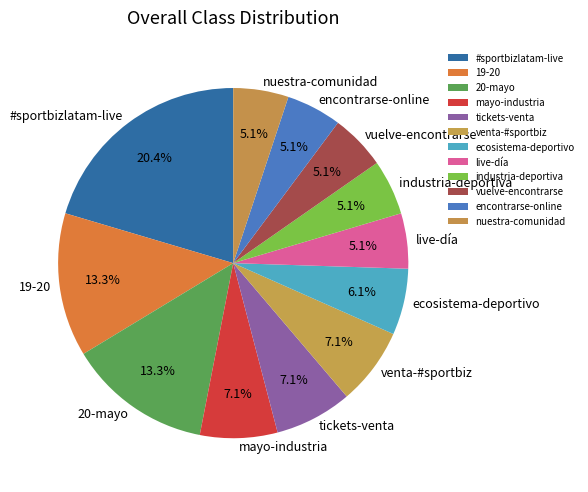

To the nearest percent, what is the average slice percentage?

8%